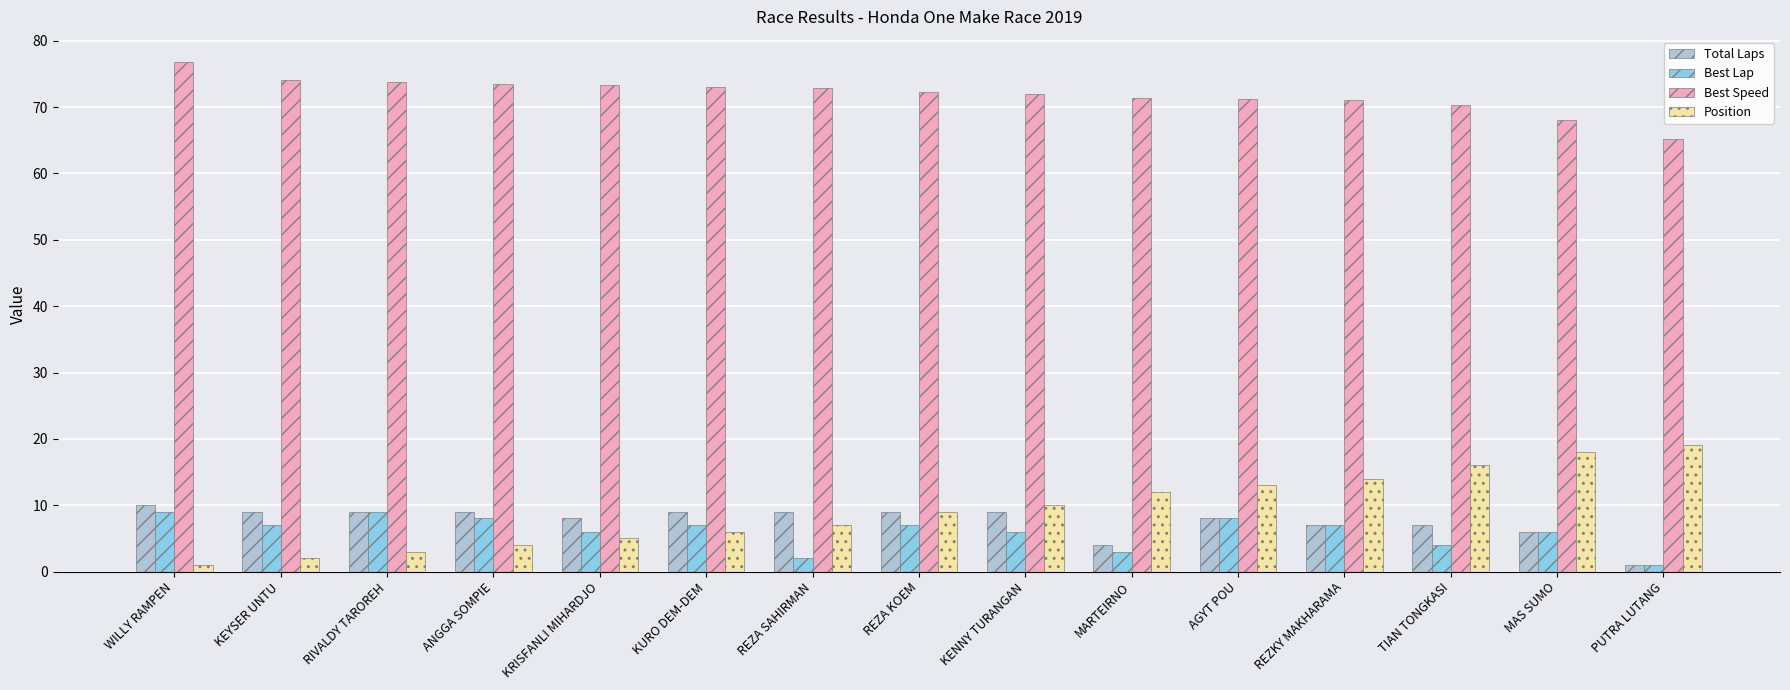

Read the Position value at TIAN TONGKASI.

16.0